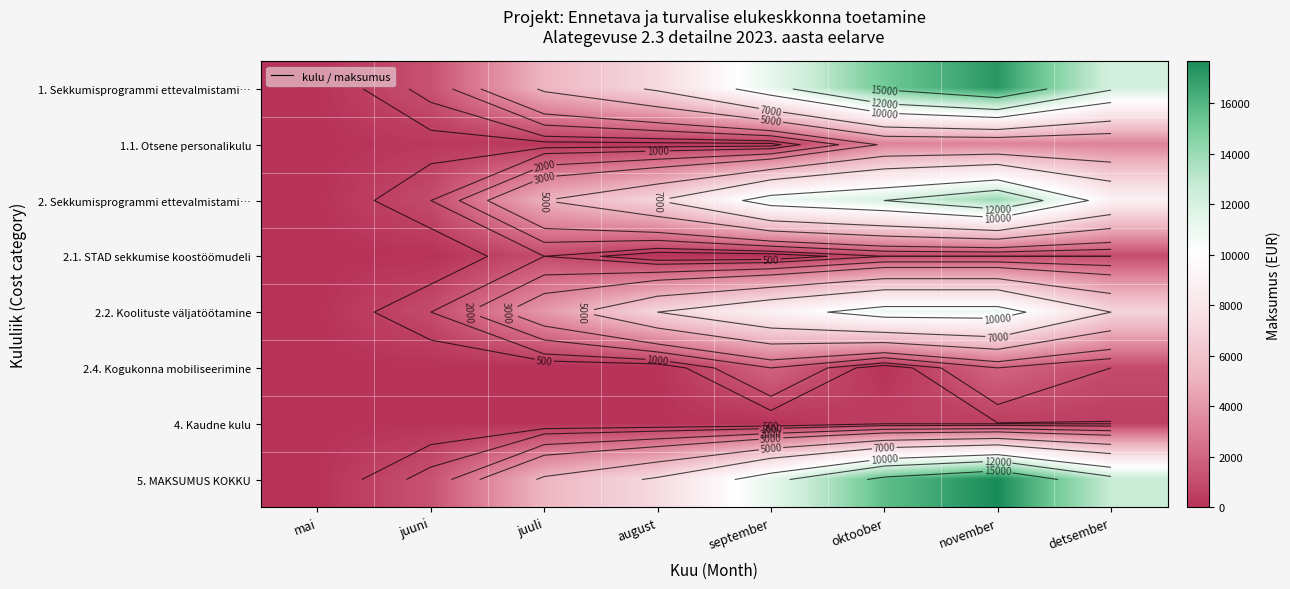

At oktoober, list the series in order from largest to smallest.

5. MAKSUMUS KOKKU, 1. Sekkumisprogrammi ettevalmistami…, 2. Sekkumisprogrammi ettevalmistami…, 2.2. Koolituste väljatöötamine, 1.1. Otsene personalikulu, 2.1. STAD sekkumise koostöömudeli, 4. Kaudne kulu, 2.4. Kogukonna mobiliseerimine